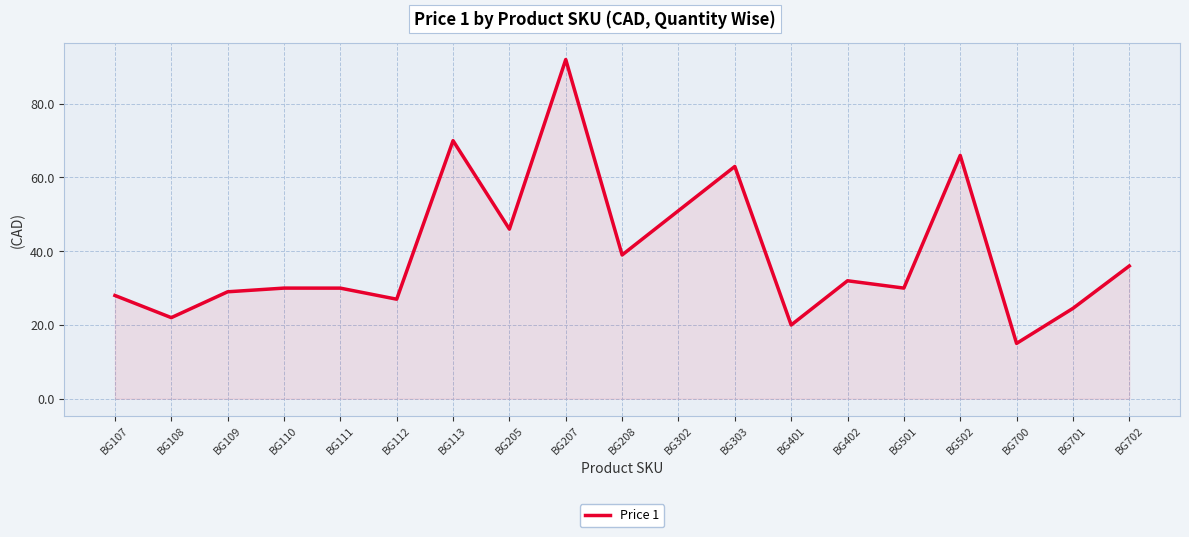

What is the maximum value shown in the chart?

92.0